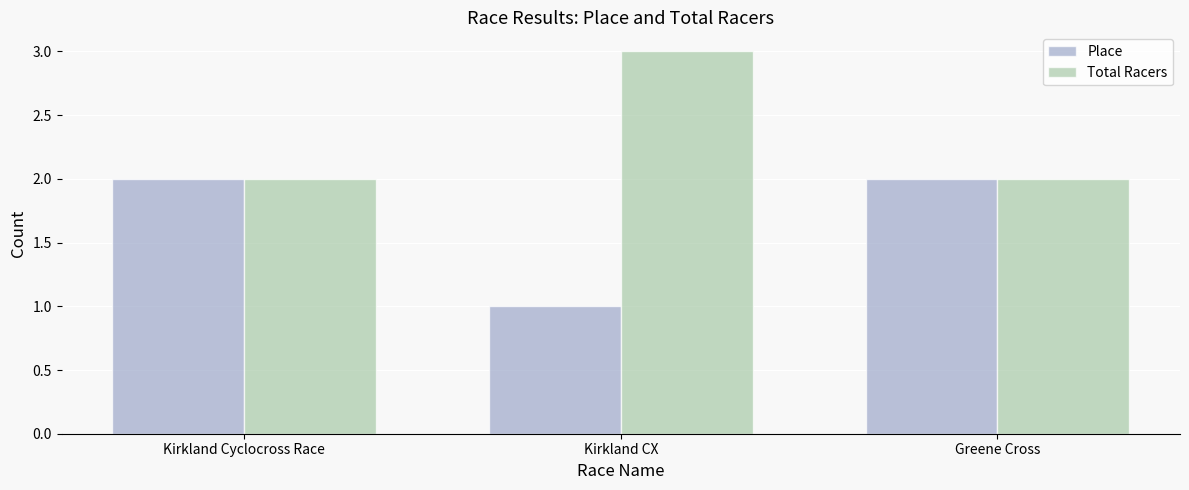

Rank the series by their maximum value, from highest to lowest.

Total Racers, Place